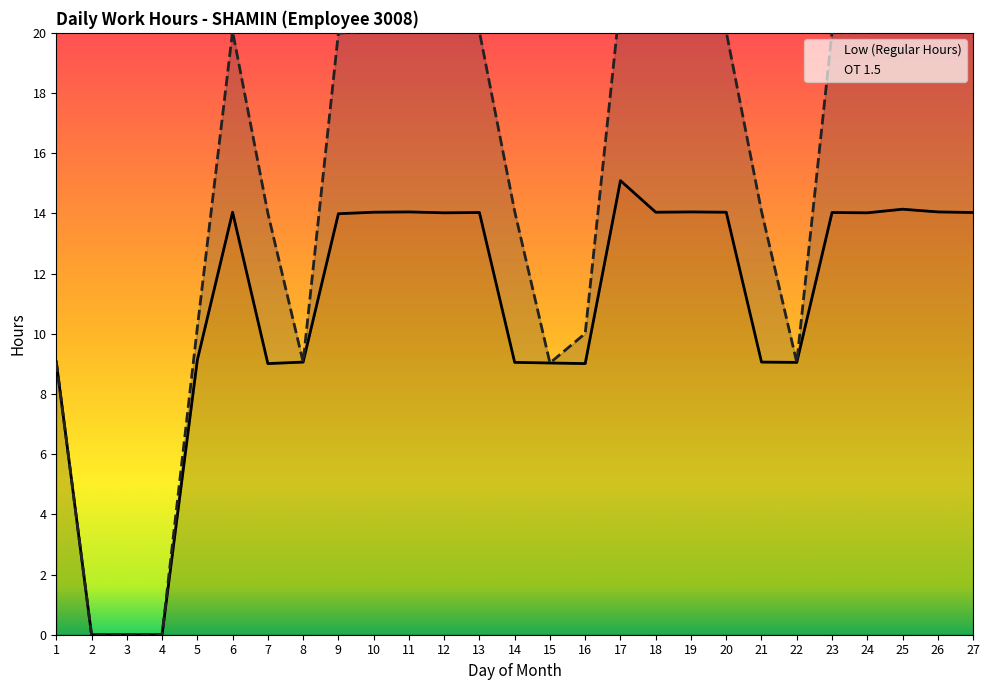

Does the chart have visible grid lines?

No